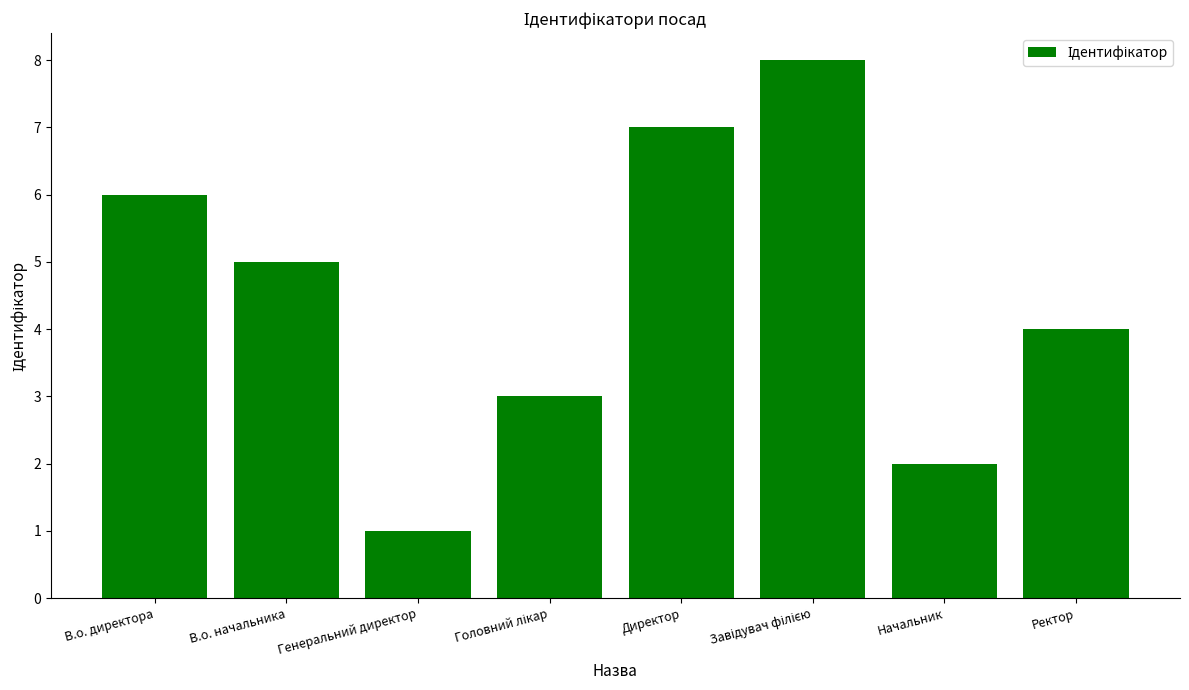

The chart shows a value of 4 at Ректор. True or false?

True